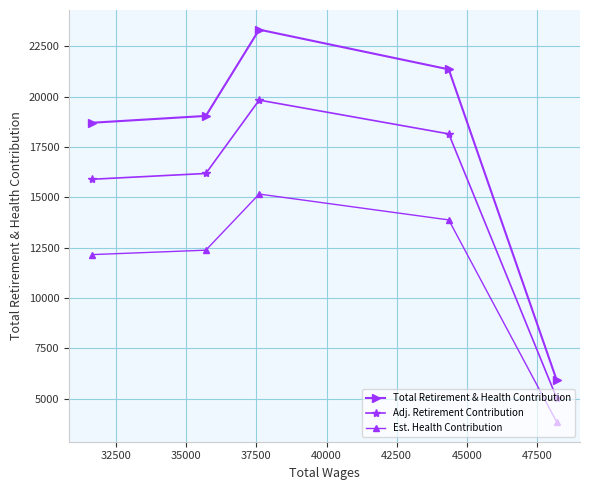

List the series in order of their peak value, highest first.

Total Retirement & Health Contribution, Adj. Retirement Contribution, Est. Health Contribution